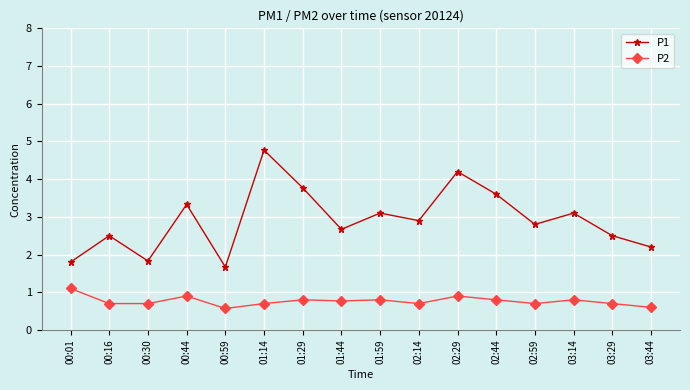

Rank the series by their average value, from lowest to highest.

P2, P1